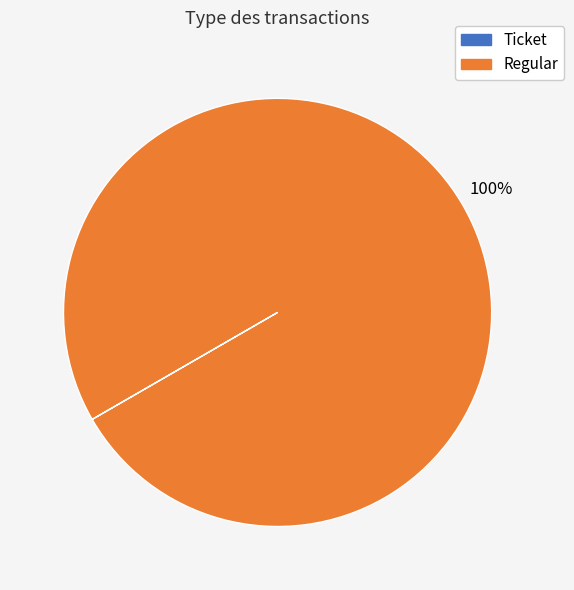

The Regular slice represents 100% of the pie. True or false?

True